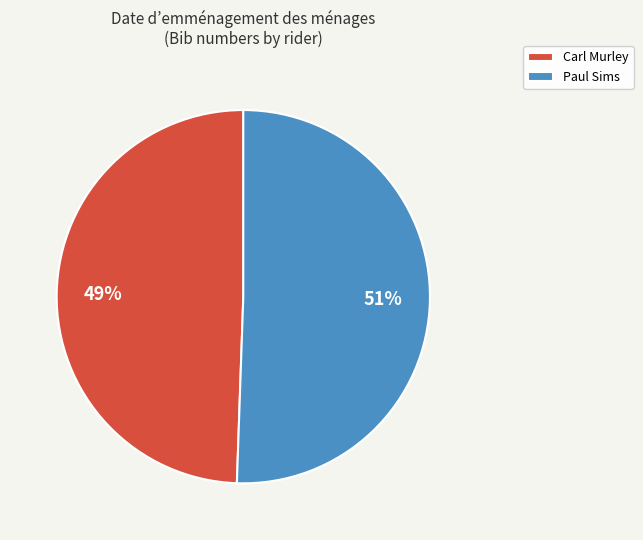

Is there a majority slice in this chart?

Yes